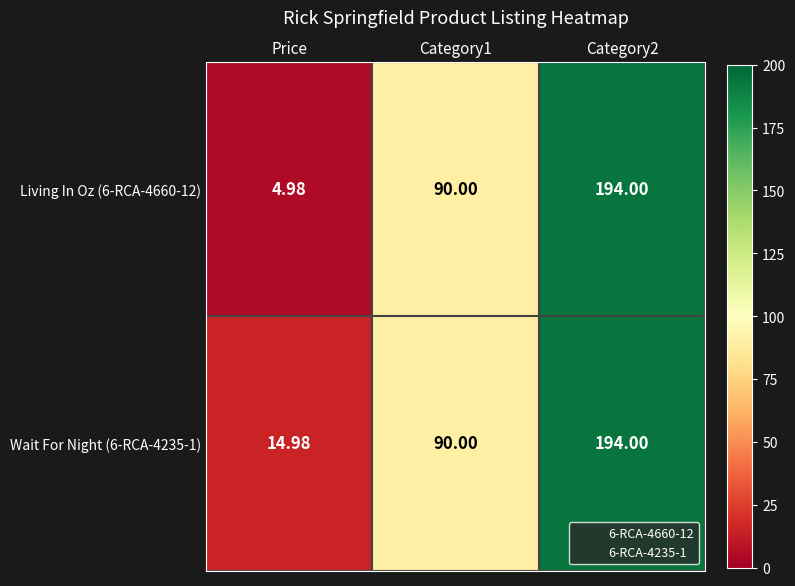

Which label corresponds to the smallest value in the chart?

Price